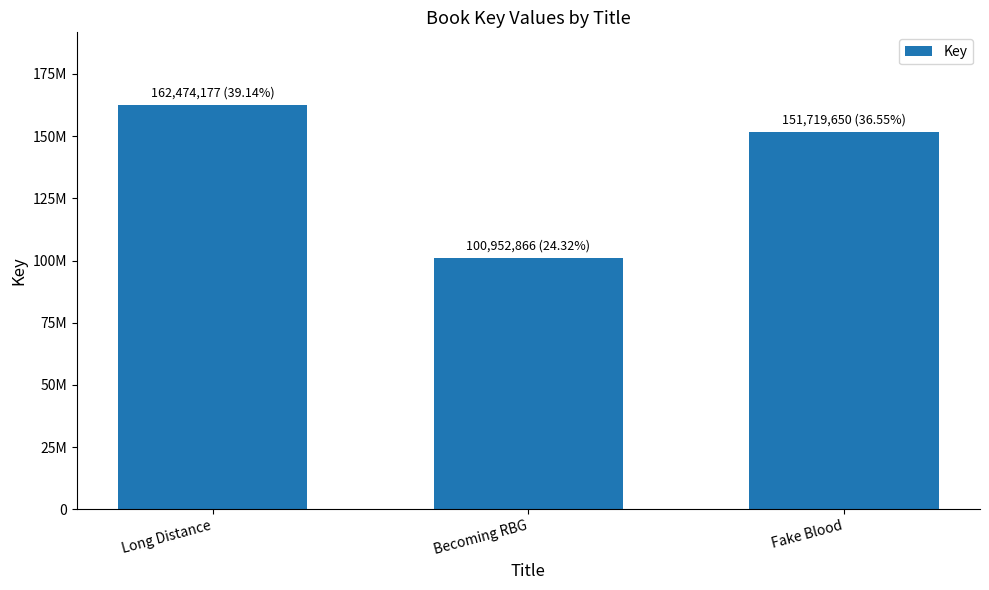

Approximately how many times larger is the value at Long Distance compared to Becoming RBG?

1.6